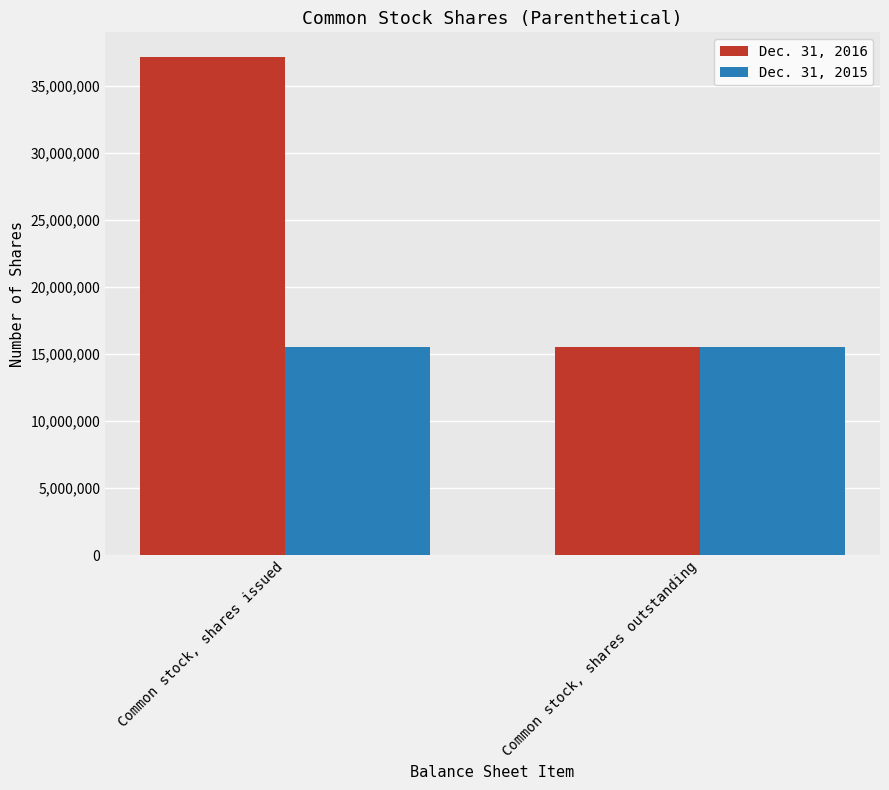

What is the average value of the Dec. 31, 2015 series?

15553125